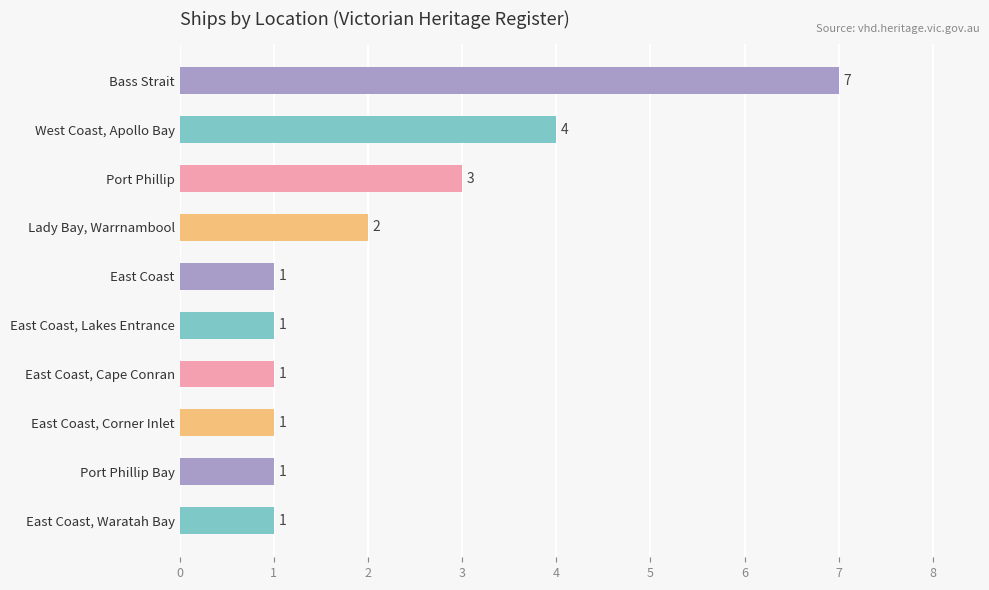

Is it true that the value at East Coast, Lakes Entrance is 1?

True